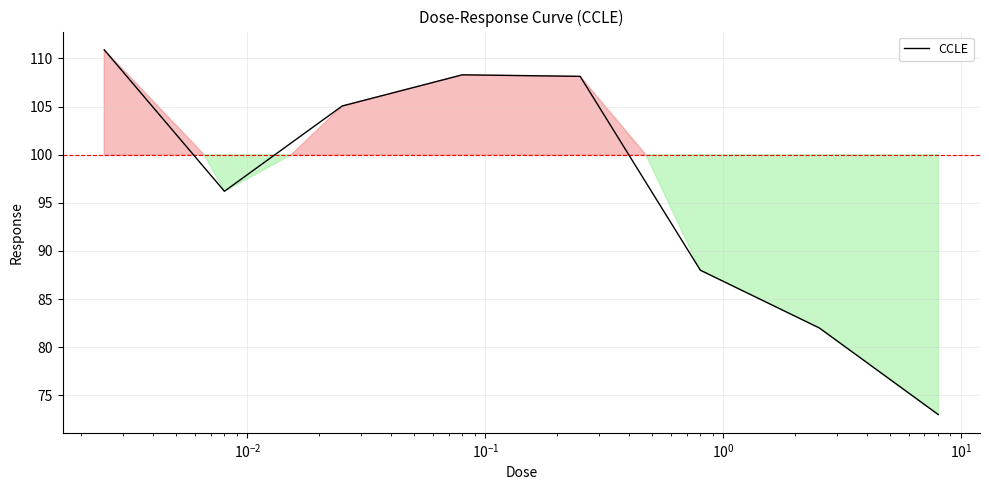

What is the maximum value shown in the chart?

110.9